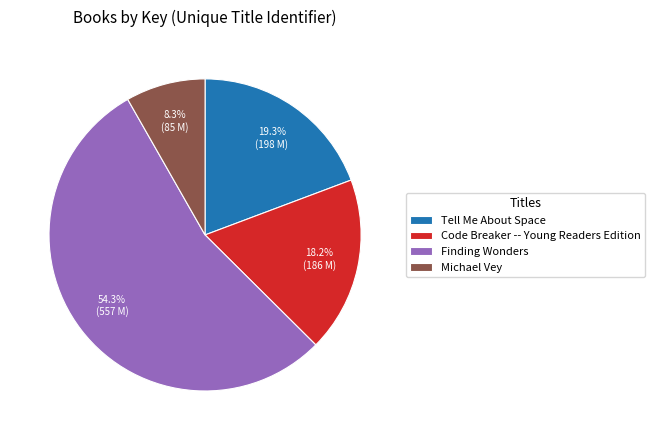

Which has a higher value, Finding Wonders or Michael Vey?

Finding Wonders